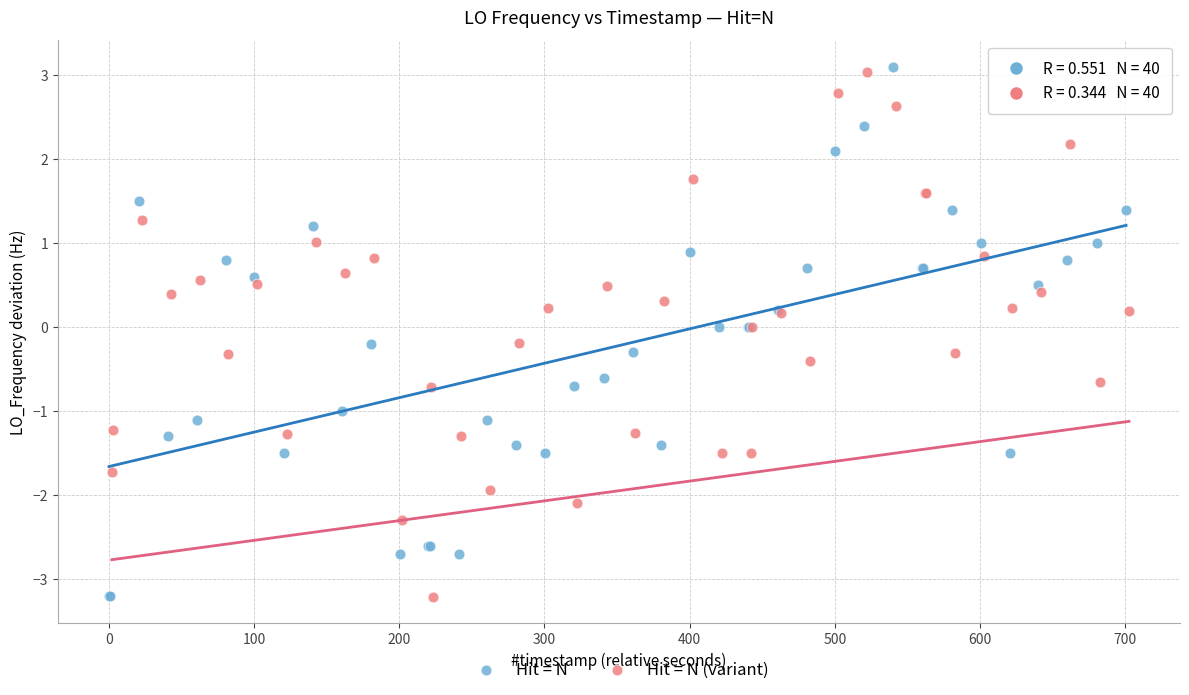

What are all the series names shown in the legend?

Hit = N, Hit = N (variant)